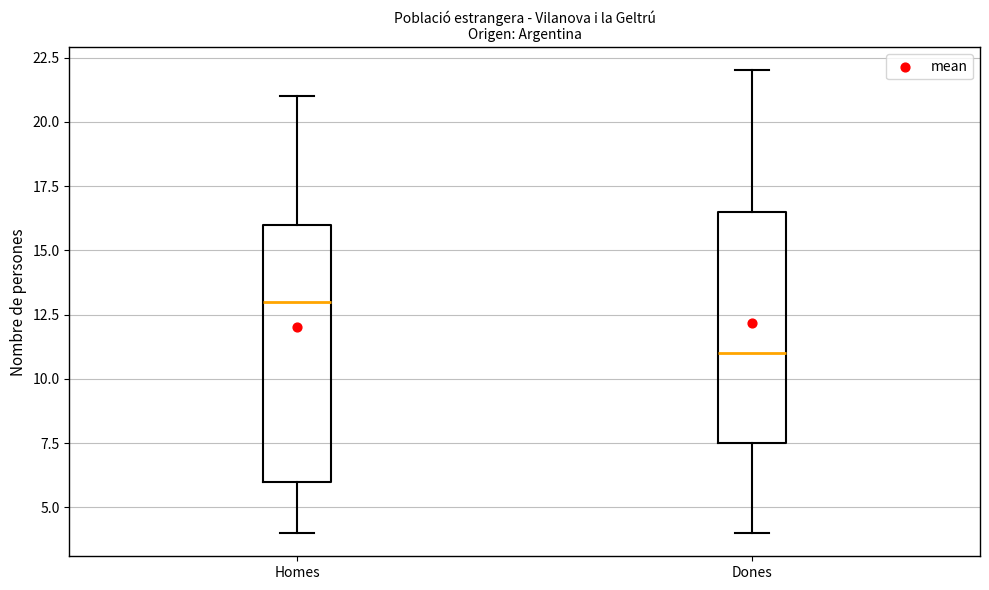

Comparing the boxes themselves (not the whiskers), which one is the tallest?

Homes